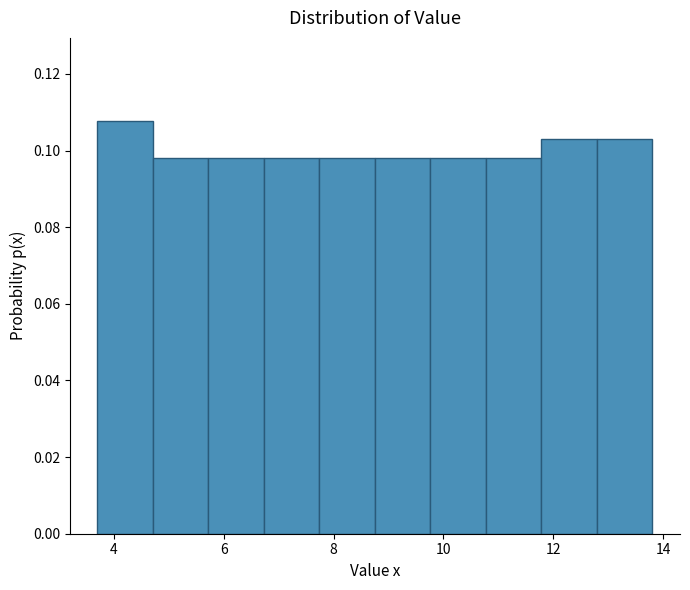

How tall is the bar that spans 4.8 to 5.8 on the x-axis? Neither the bar edges nor the heights are printed on the chart, so give them approximately, as read against the axes.

0.098